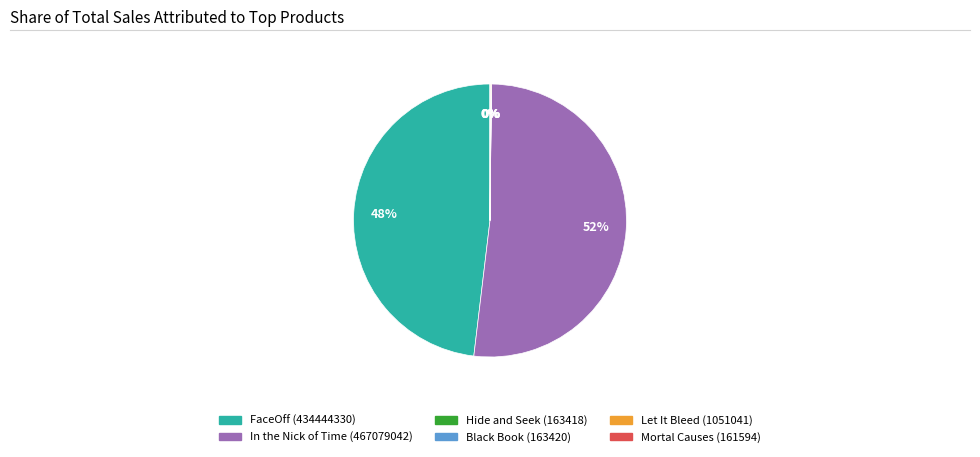

Which category has the biggest portion of the pie?

In the Nick of Time (467079042)